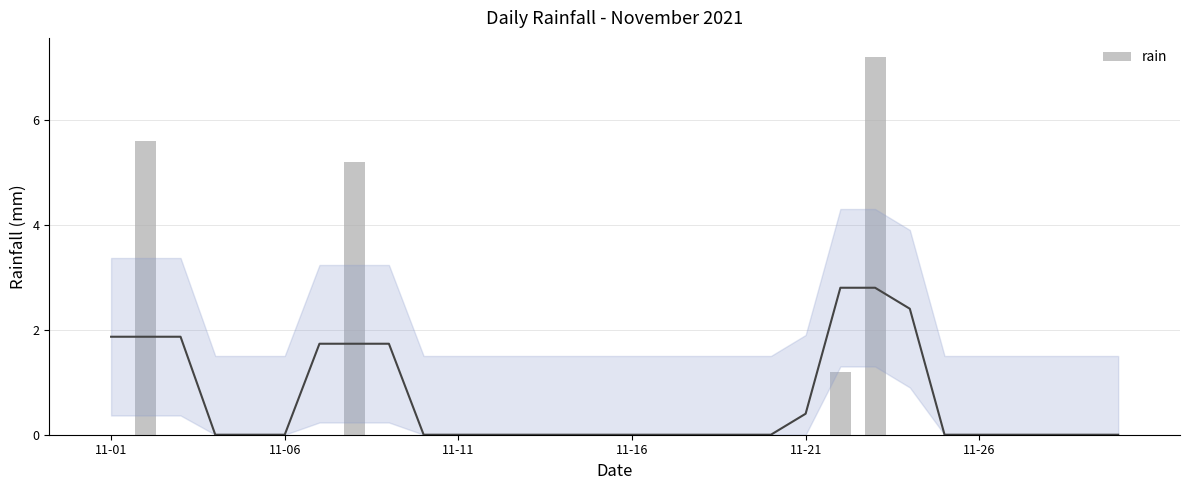

Which has a higher value, 11-11 or 11-01?

11-11